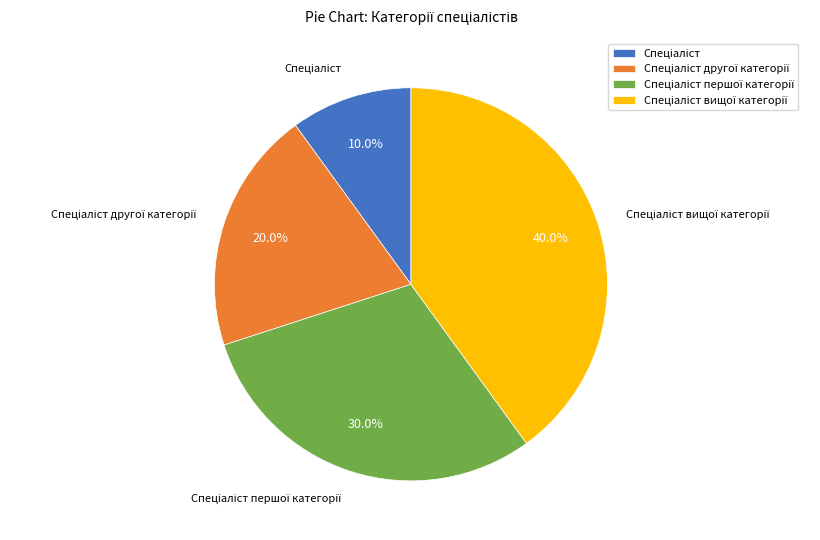

Is there a majority slice in this chart?

No